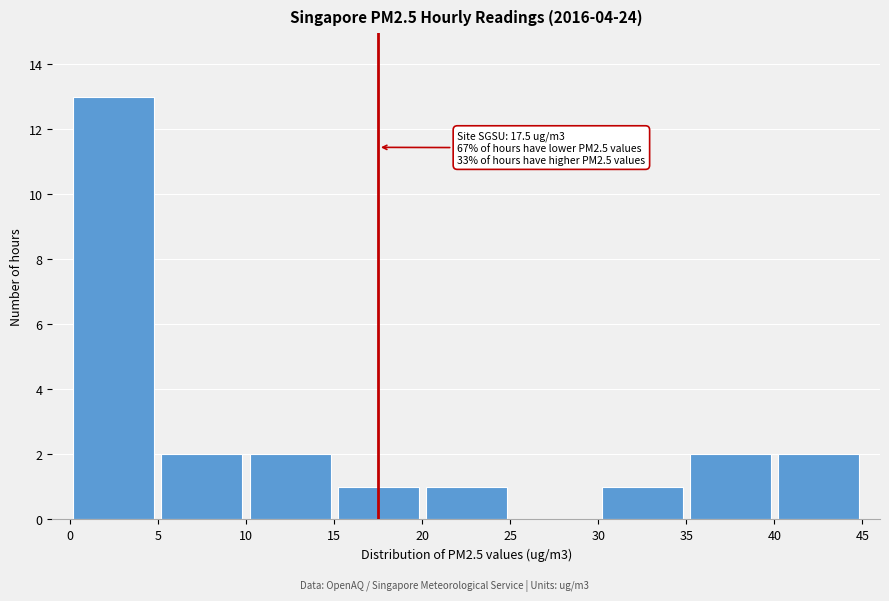

Over which range of the x-axis is the bar tallest?

0 to 5